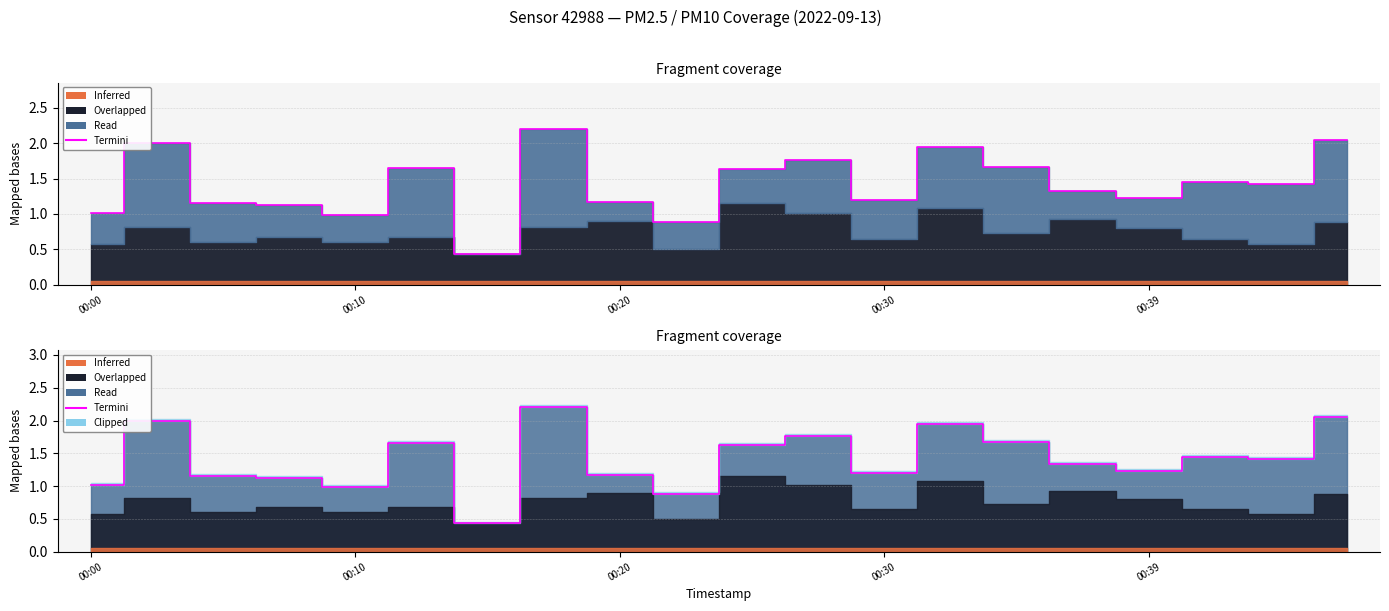

Is it true that the value at 5 is 2.8?

False